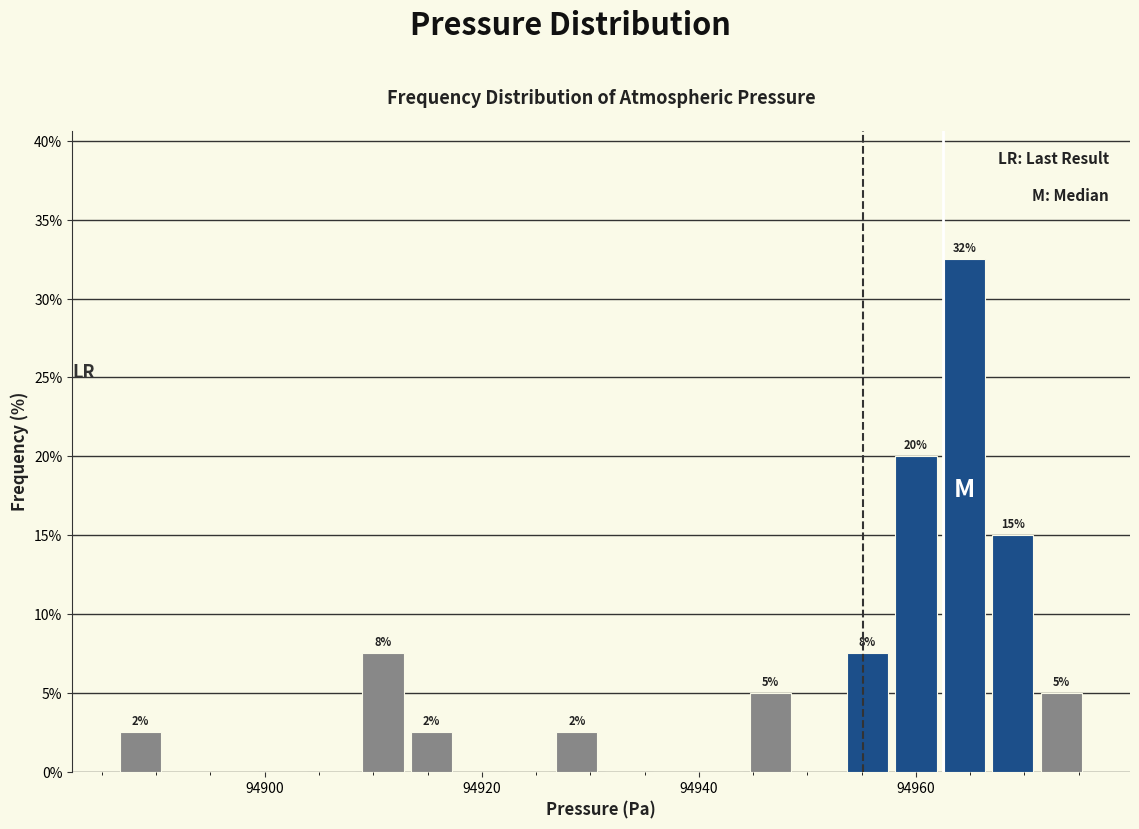

Read against the x-axis, roughly where is the centre of the tallest bar?

94964